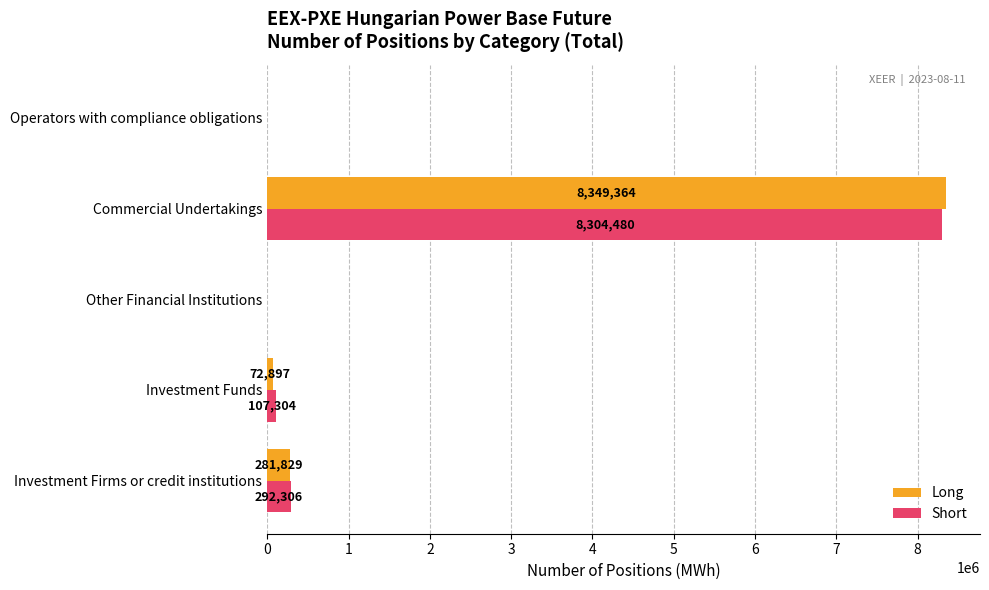

What is the sum of all Short values?

8704090